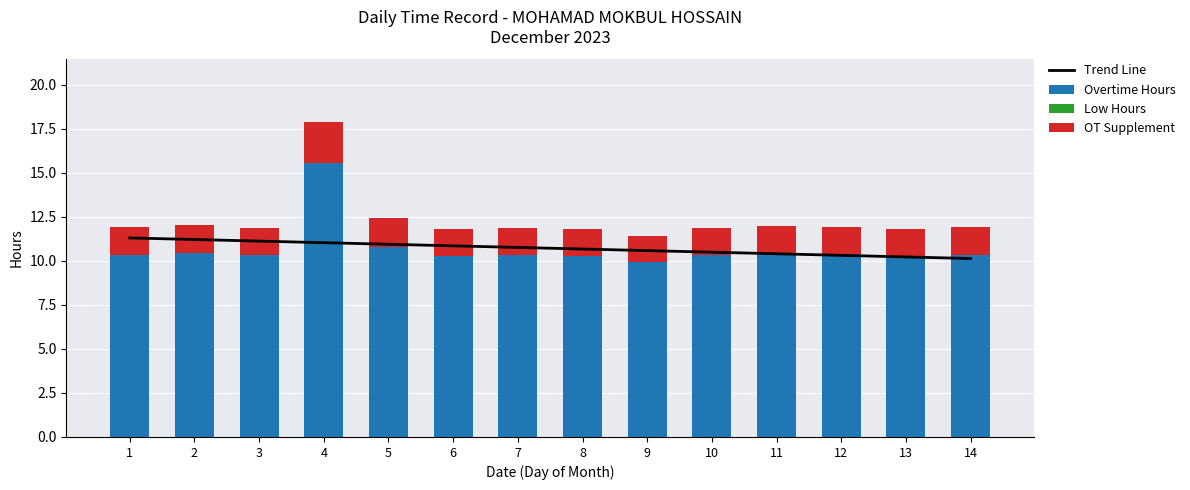

The OT Supplement series shows 1.6 at 2. True or false?

True